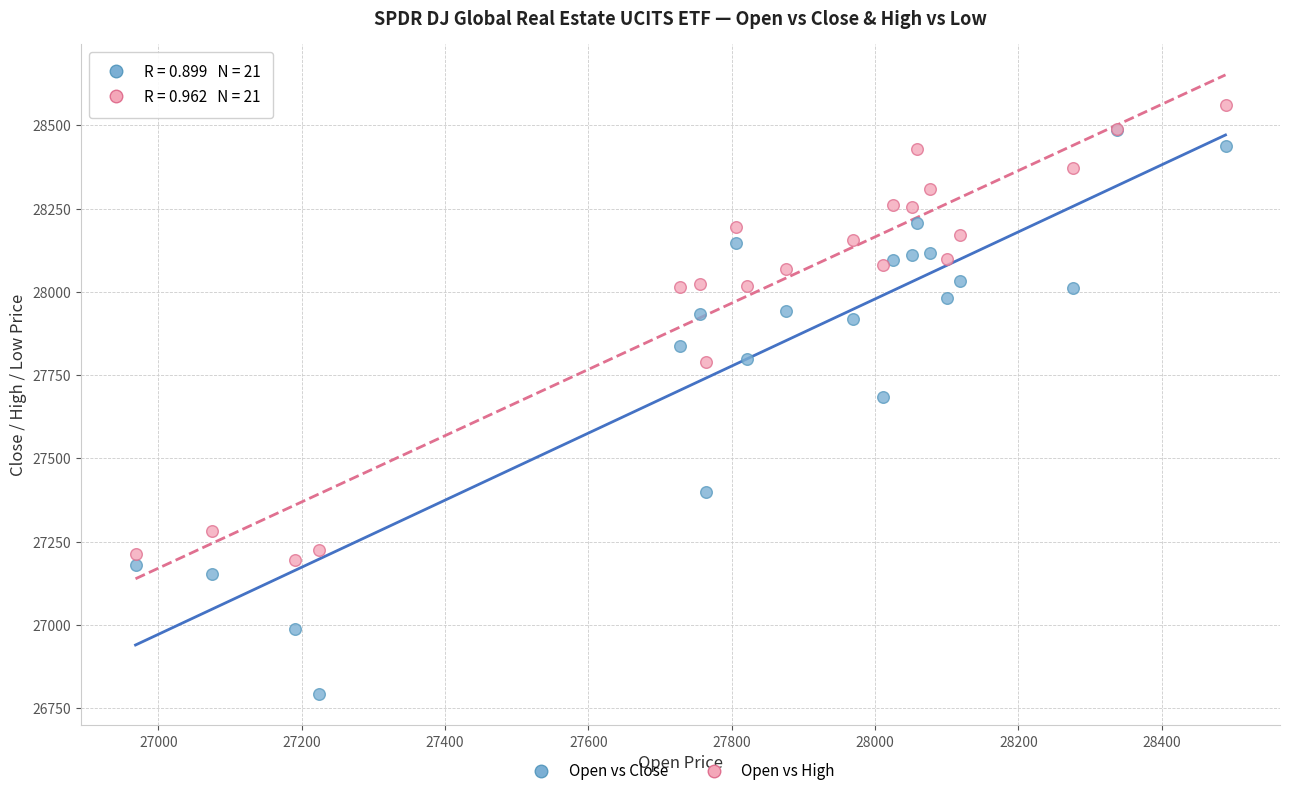

In the Open vs Close series, what Y value is closest to 27638?

27685